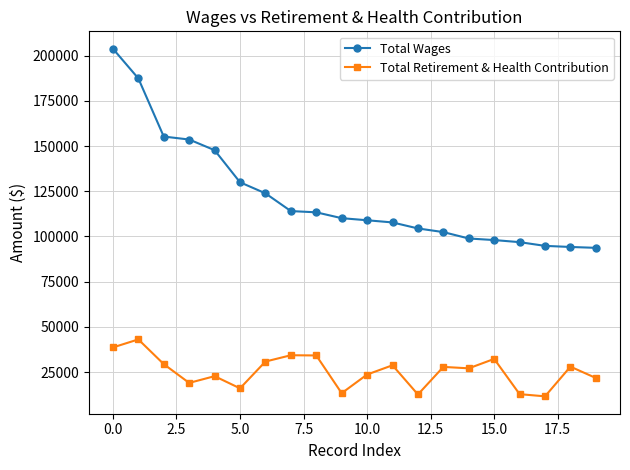

How many lines are shown in the chart?

2